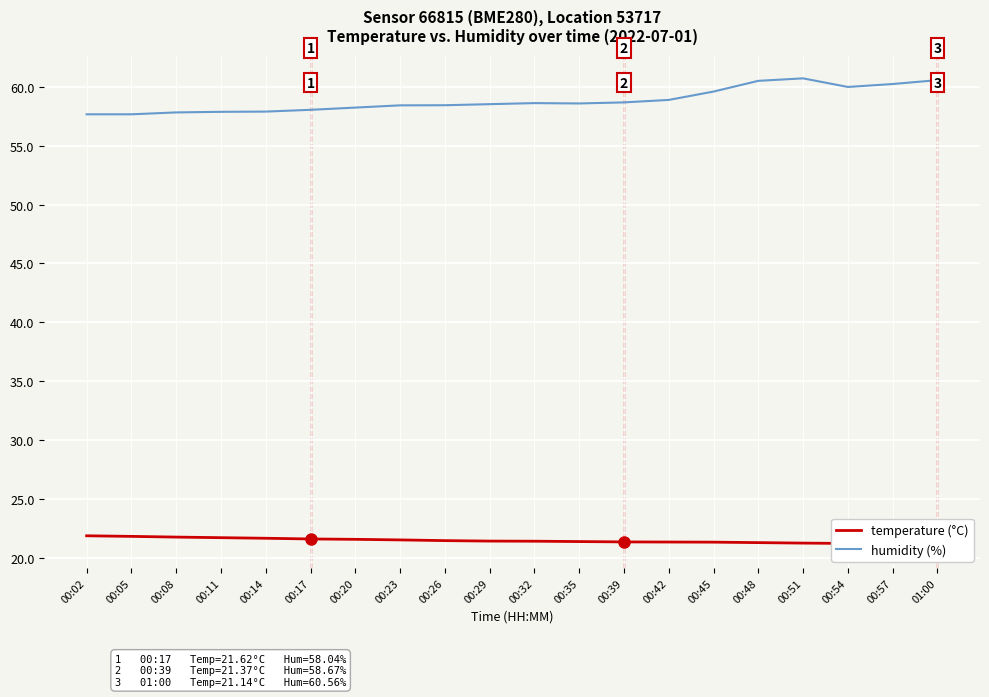

Read the humidity (%) value at 00:23.

58.4